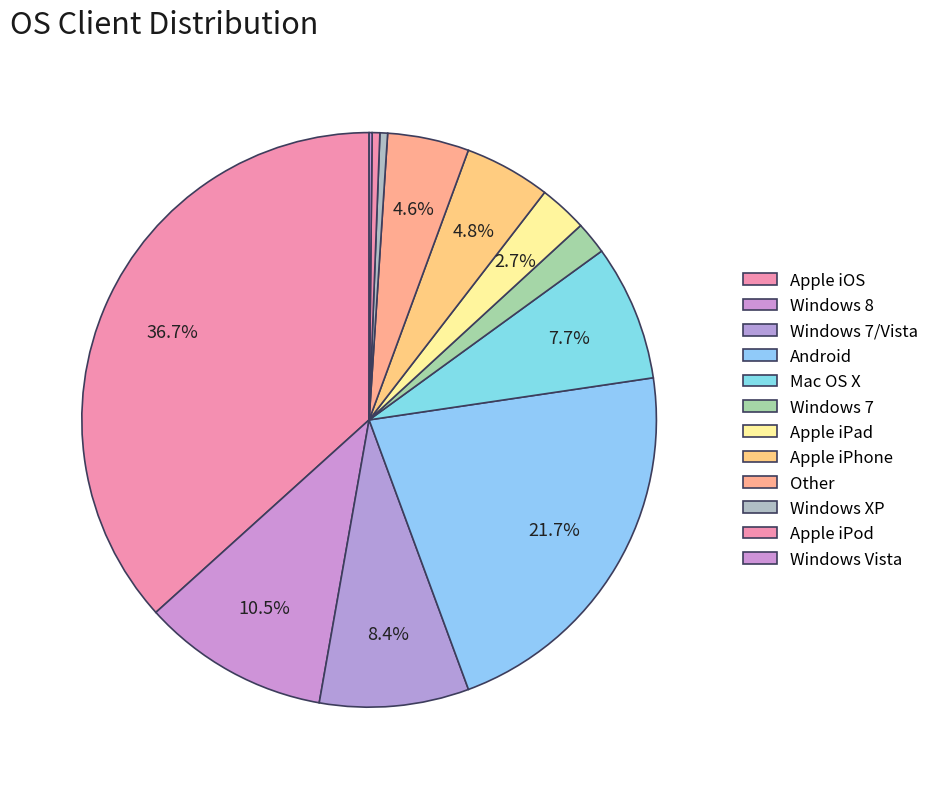

Which slice is the smallest?

Windows Vista